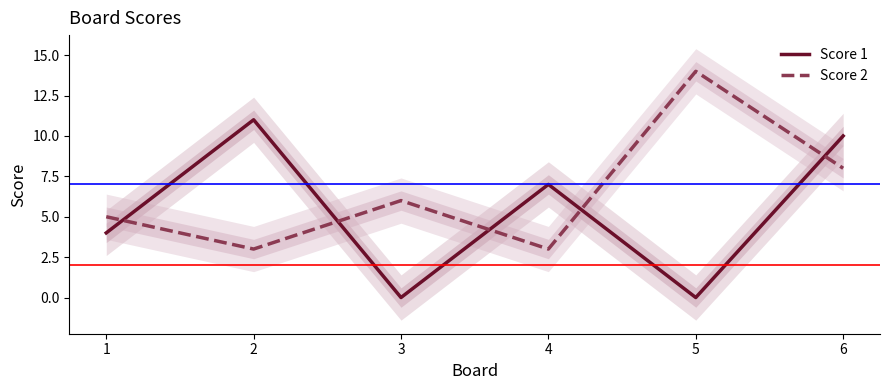

Where does the Score 2 series first go above 6?

5